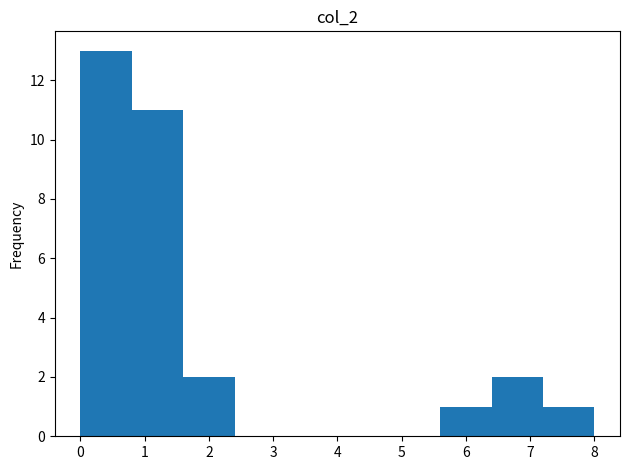

How tall is the bar that spans 7.2 to 8.0 on the x-axis? The values are not printed on the chart, so give them approximately, as read against the axis.

1